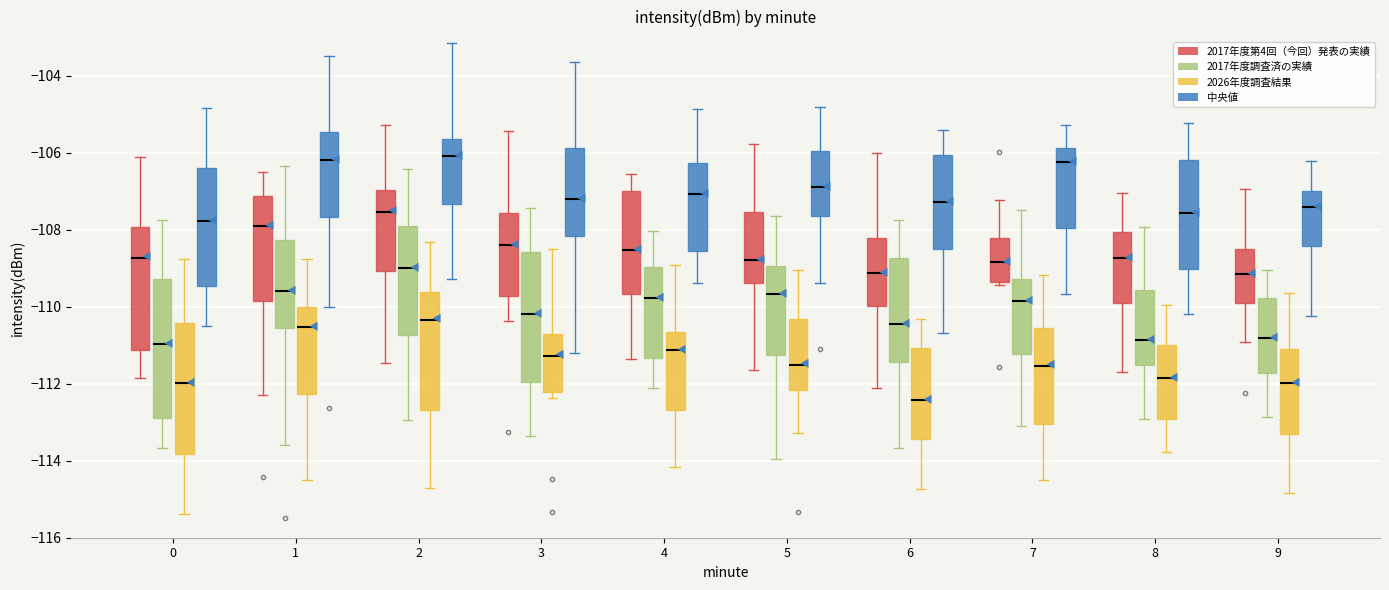

Where does the lower whisker of the box for 8 (2026年度調査結果) end on the y-axis? The values are not printed on the chart, so give them approximately, as read against the axis.

-113.8